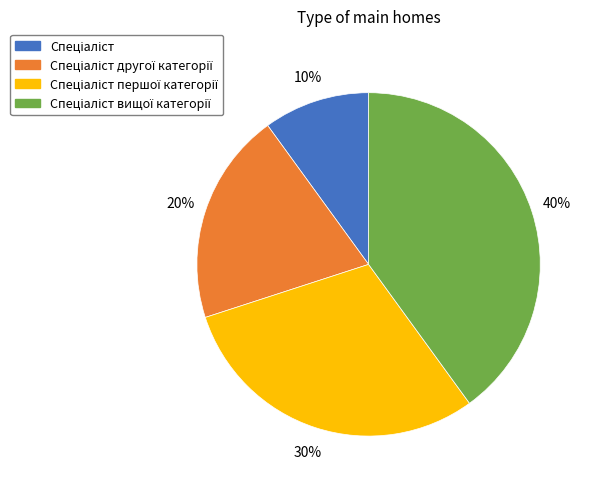

Is there a majority slice in this chart?

No